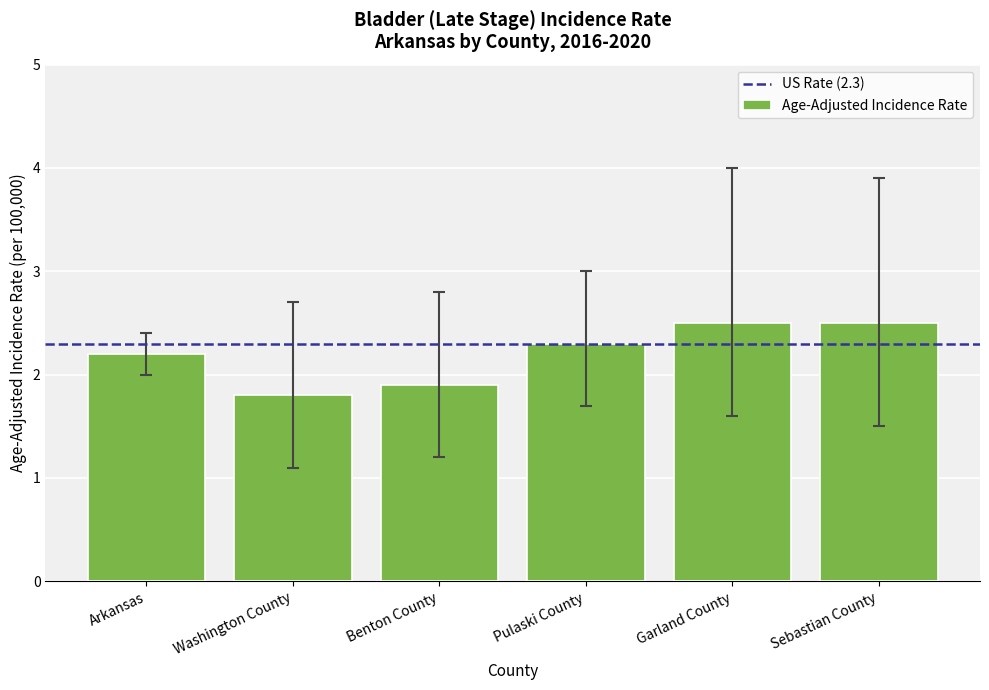

Count the number of data series in this chart.

1